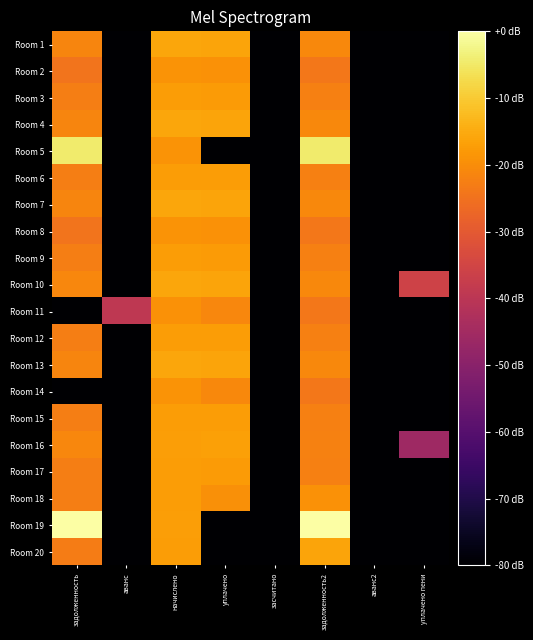

At how many categories does at least one series exceed 1?

5